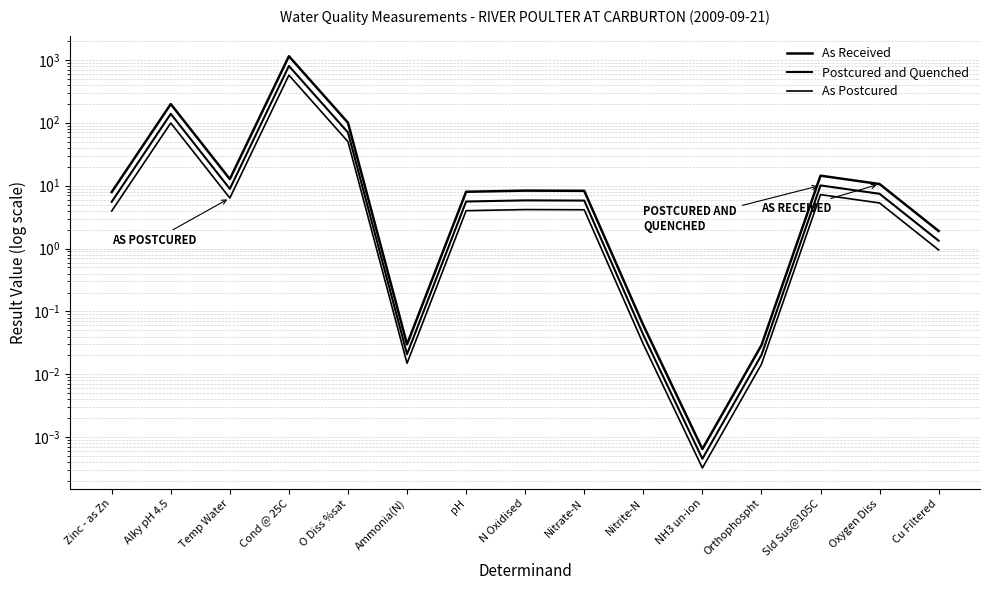

The Postcured and Quenched series shows 5.8 at N Oxidised. True or false?

True